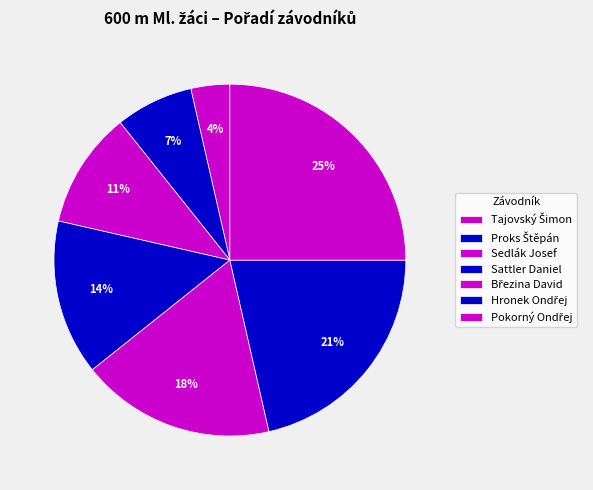

What portion of the pie excludes Pokorný Ondřej?

75.0%